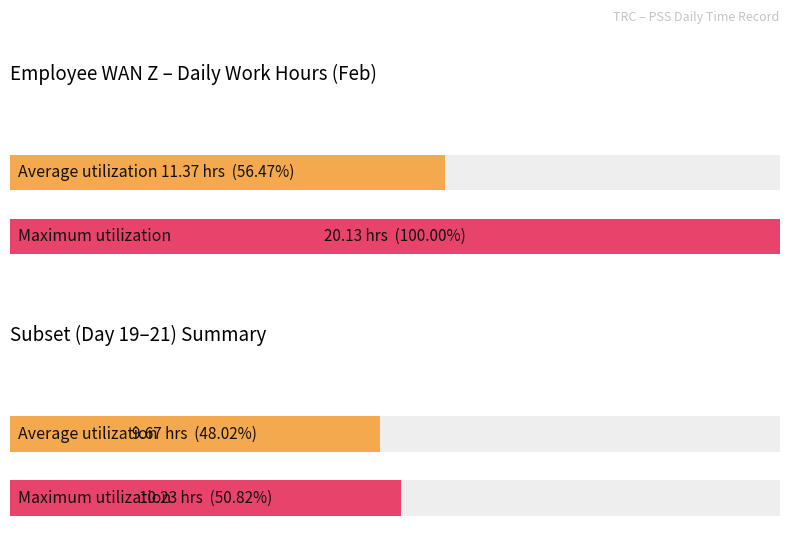

Does the chart contain stacked bars?

No